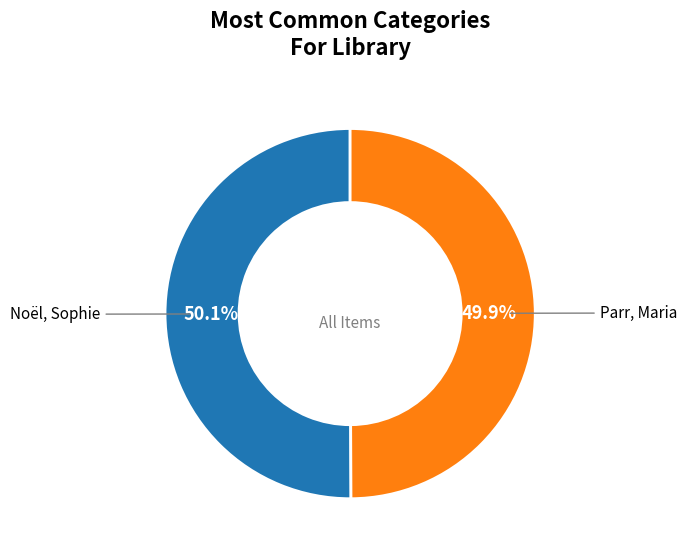

Is there any slice that represents more than half of the pie?

Yes